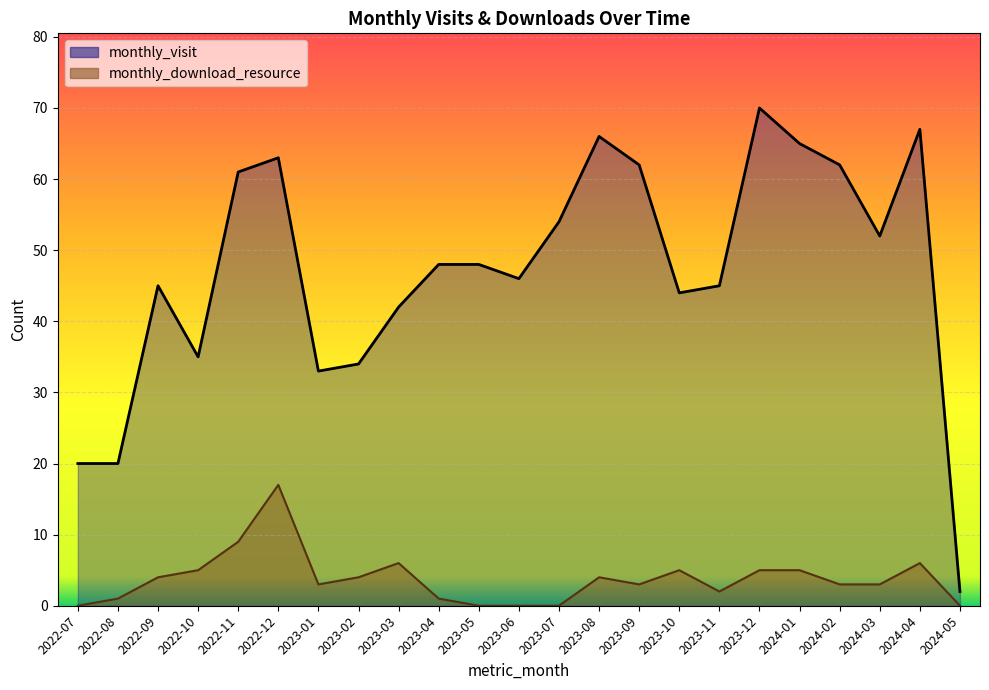

Rank the categories by monthly_download_resource value from lowest to highest.

2022-07, 2023-05, 2023-06, 2023-07, 2024-05, 2022-08, 2023-04, 2023-11, 2023-01, 2023-09, 2024-02, 2024-03, 2022-09, 2023-02, 2023-08, 2022-10, 2023-10, 2023-12, 2024-01, 2023-03, 2024-04, 2022-11, 2022-12